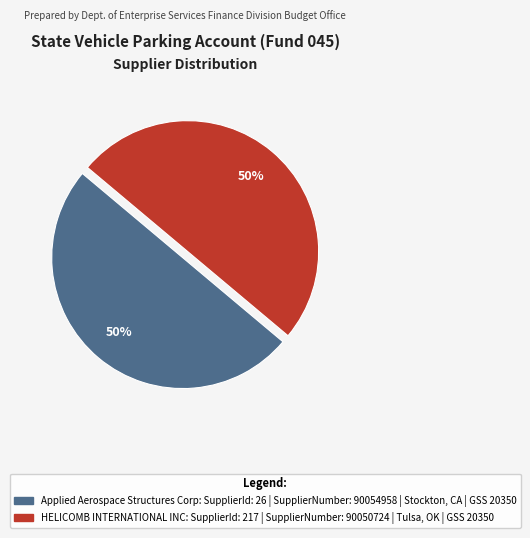

Approximately how many times larger is the value at Applied Aerospace Structures Corp compared to HELICOMB INTERNATIONAL INC?

1.0